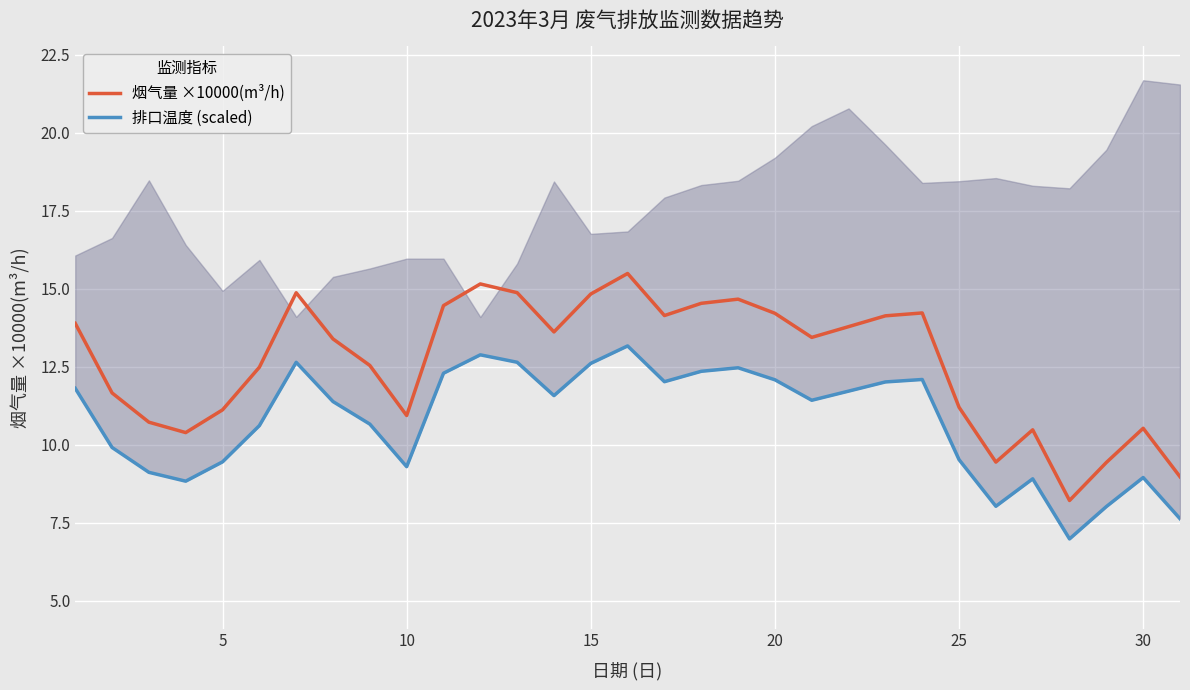

The 烟气量 ×10000(m³/h) series shows 3.2 at 10. True or false?

False